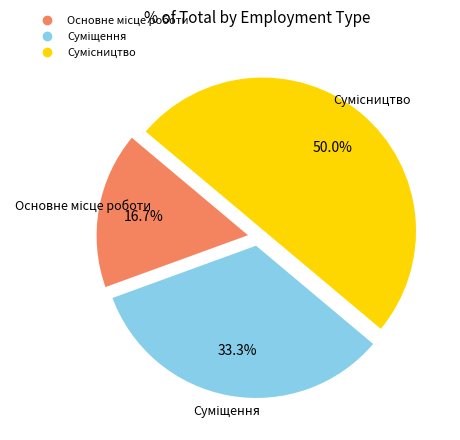

To the nearest percent, what is the average slice percentage?

33%